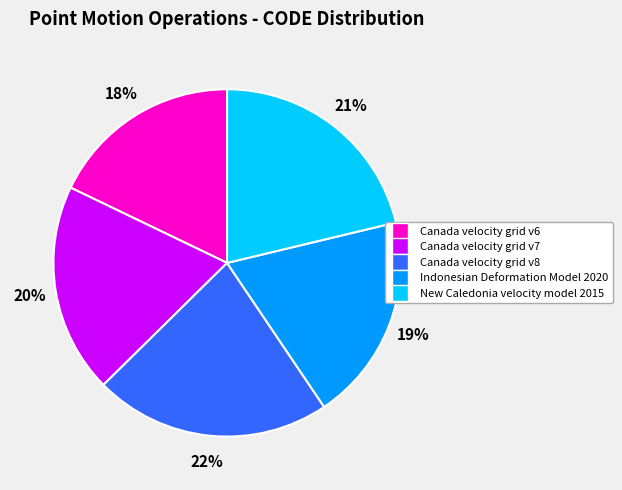

Which category has the smallest portion of the pie?

Canada velocity grid v6